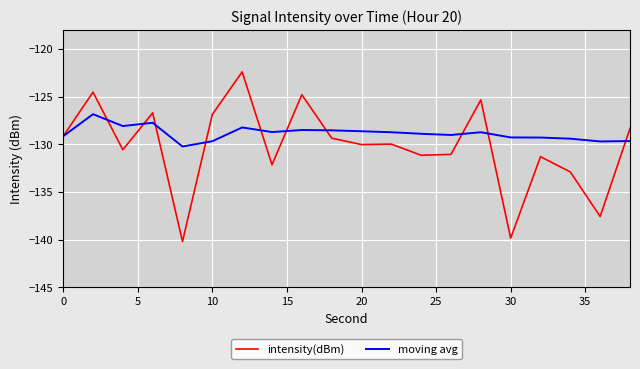

Which series has the largest range (max minus min)?

intensity(dBm)